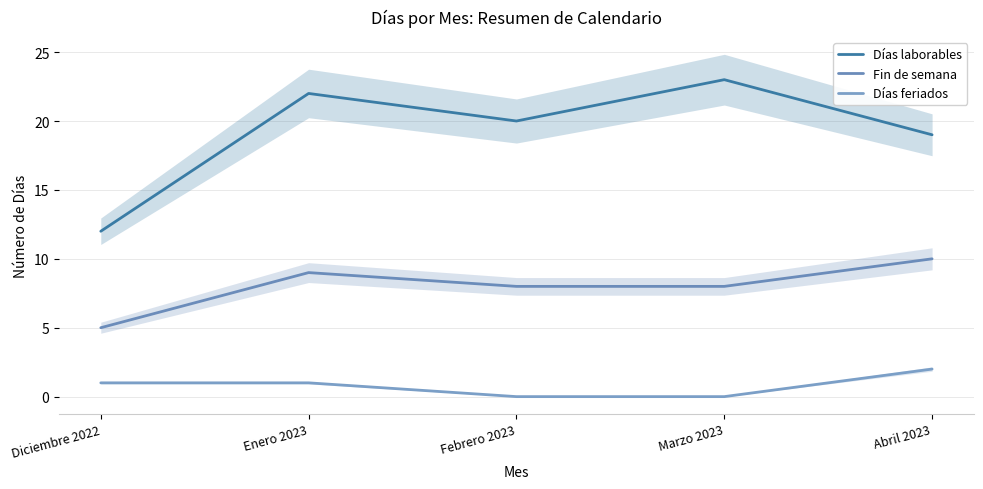

At how many categories does at least one series exceed 19?

3